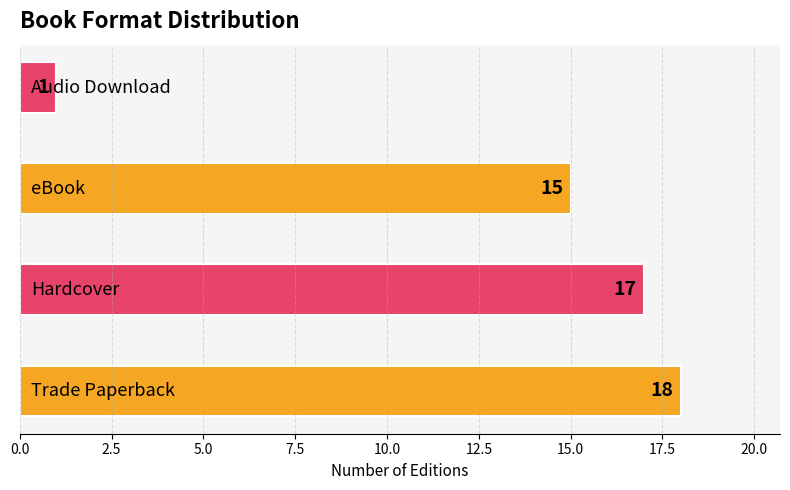

Does the chart contain stacked bars?

No